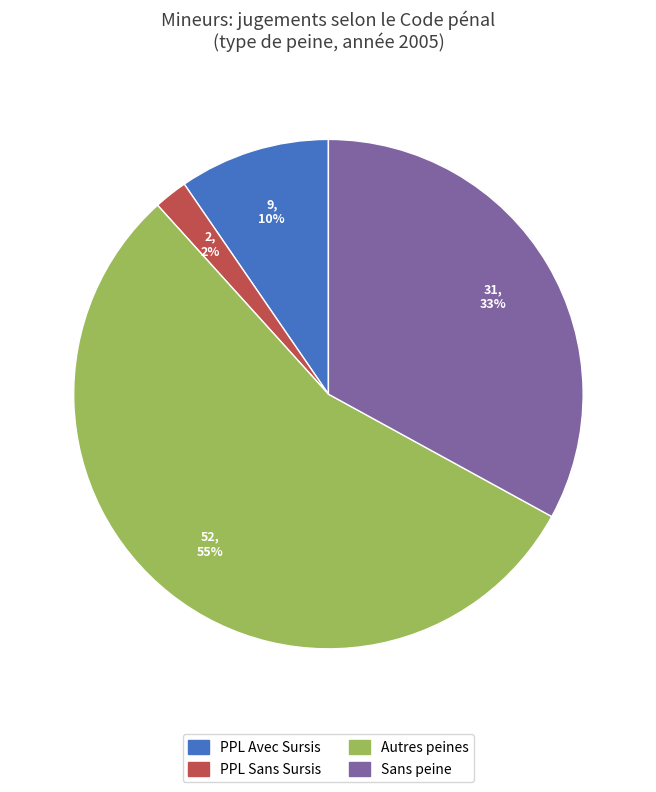

Does any single category account for the majority?

Yes